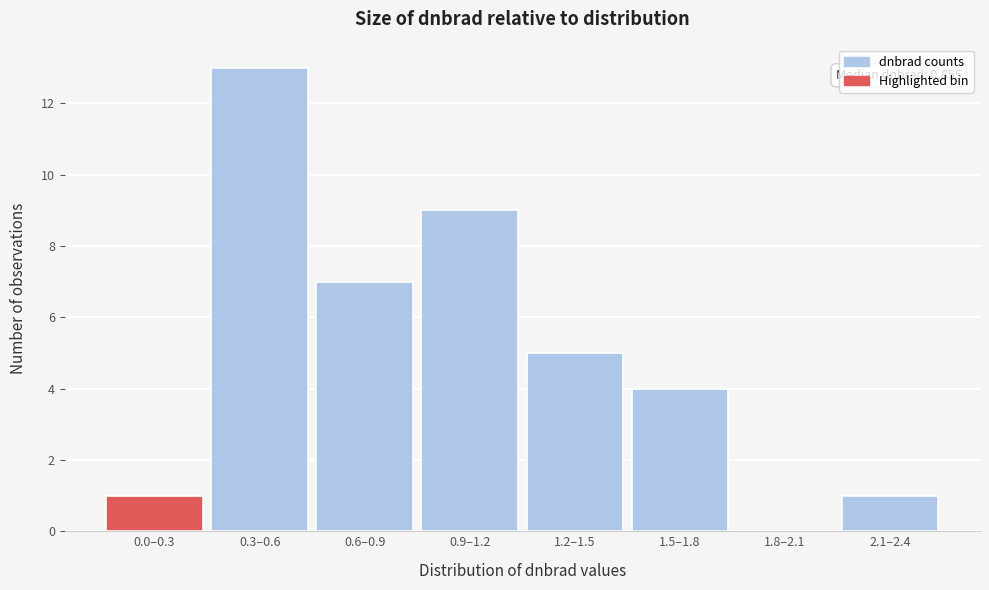

Reading left to right, list all the values displayed in this chart.

0.0–0.3=1	0.3–0.6=13	0.6–0.9=7	0.9–1.2=9	1.2–1.5=5	1.5–1.8=4	1.8–2.1=0	2.1–2.4=1